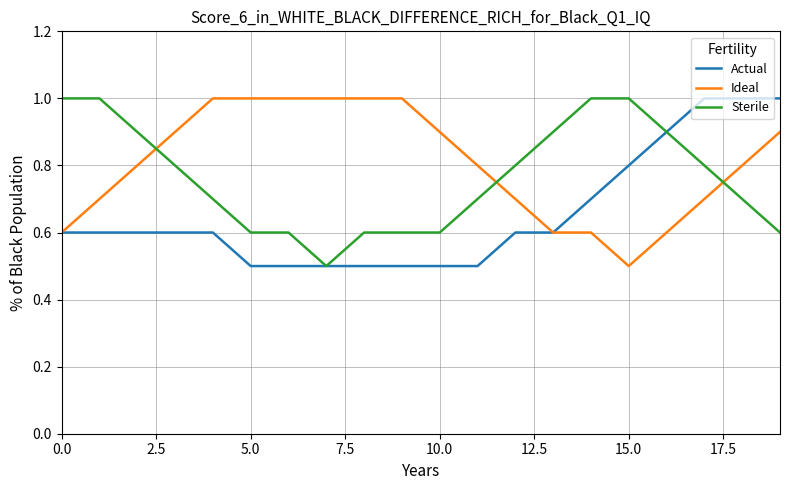

What is the greatest value displayed?

1.0